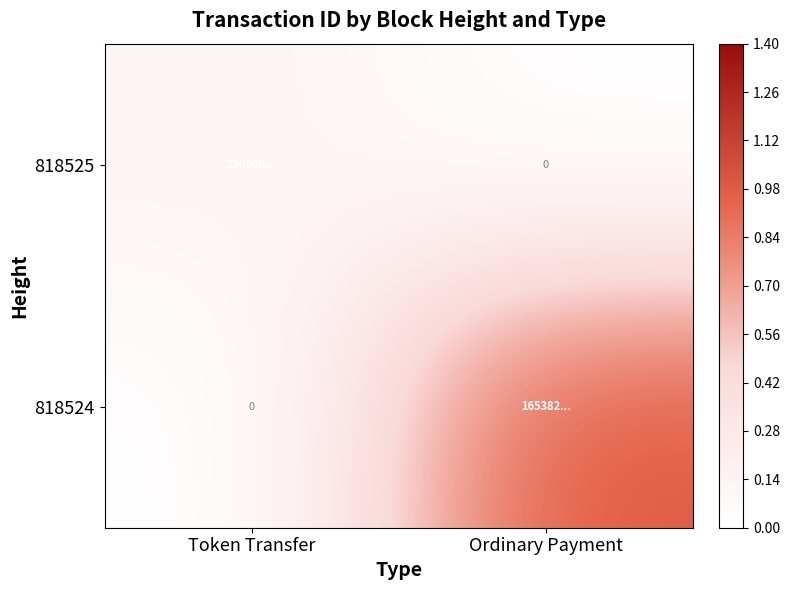

What is the difference between the 818524 values at Token Transfer and Ordinary Payment?

1.0